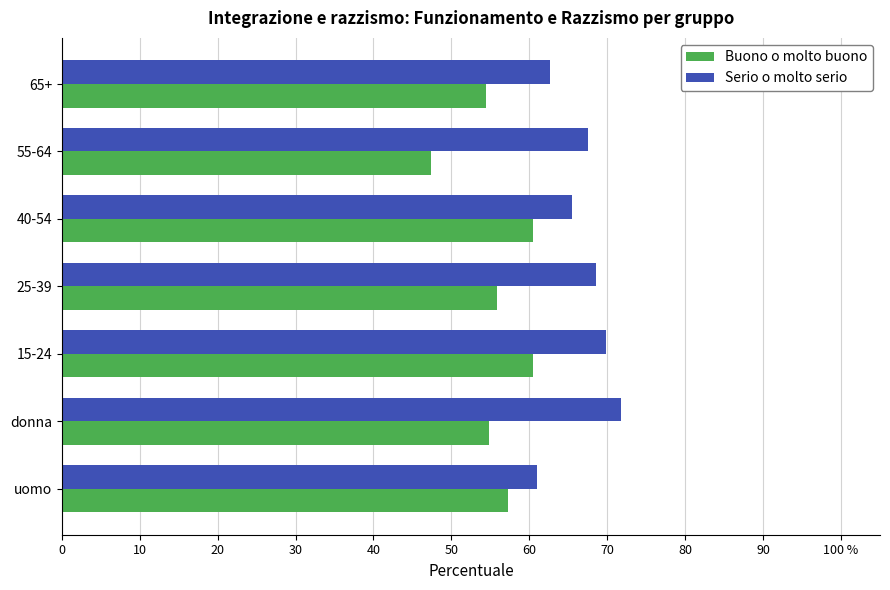

At which category is the sum across all series the highest?

15-24